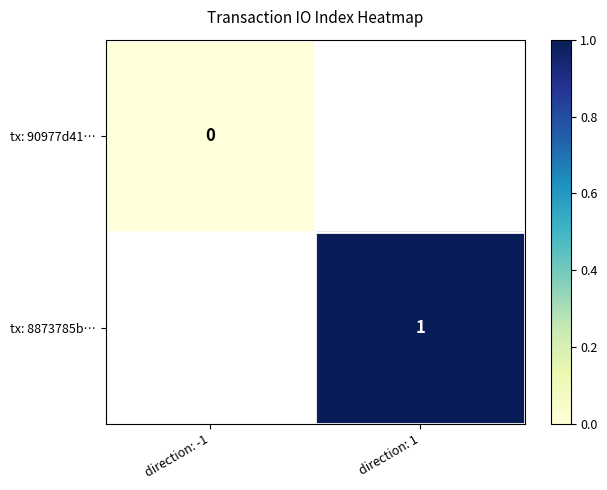

The value of tx: 8873785b… at direction: 1 is 1. True or false?

True